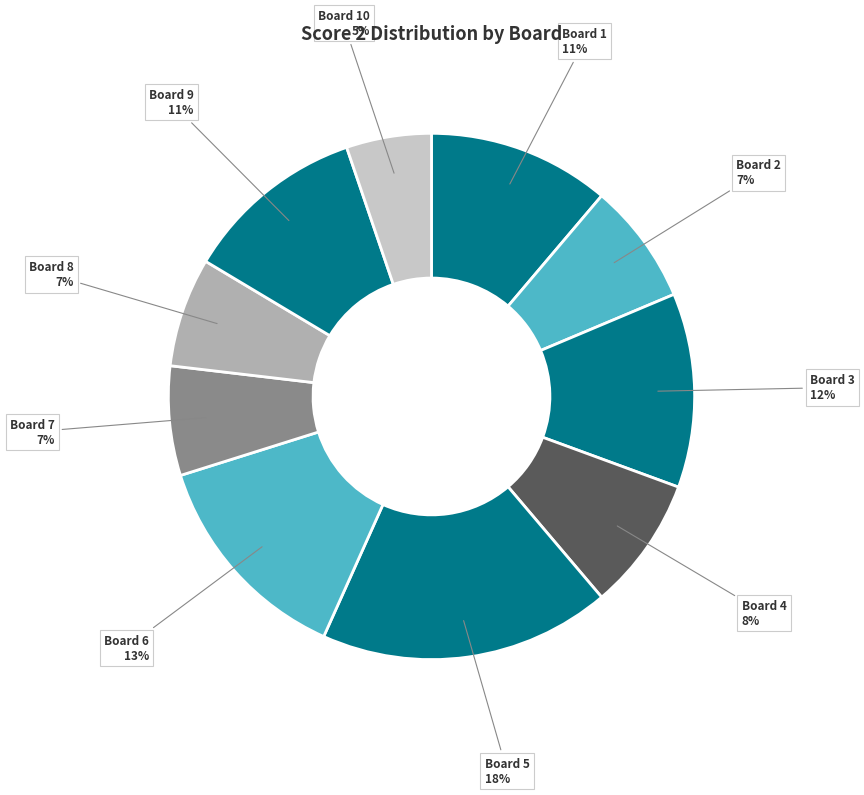

To the nearest percent, what is the average slice percentage?

10%